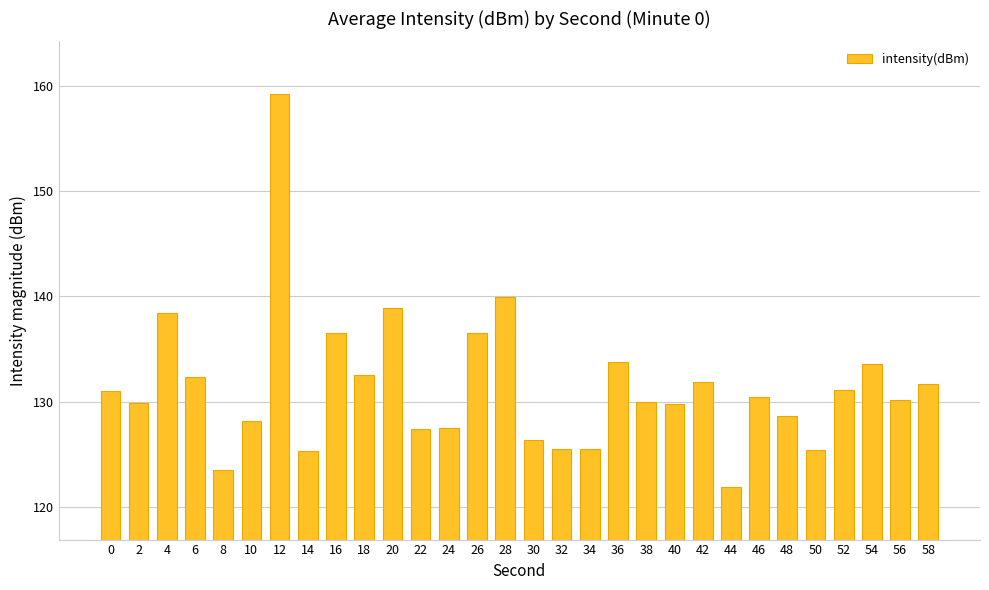

What is the approximate value at 38?

130.0